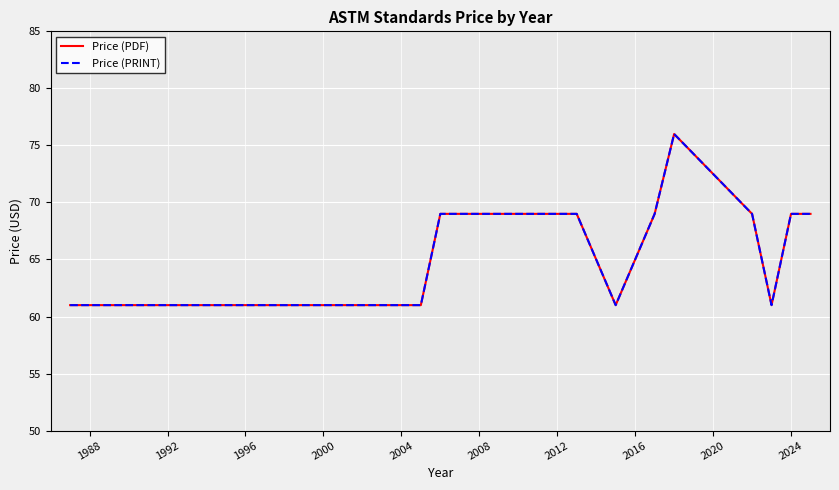

Is this an area chart (filled region under the line)?

No